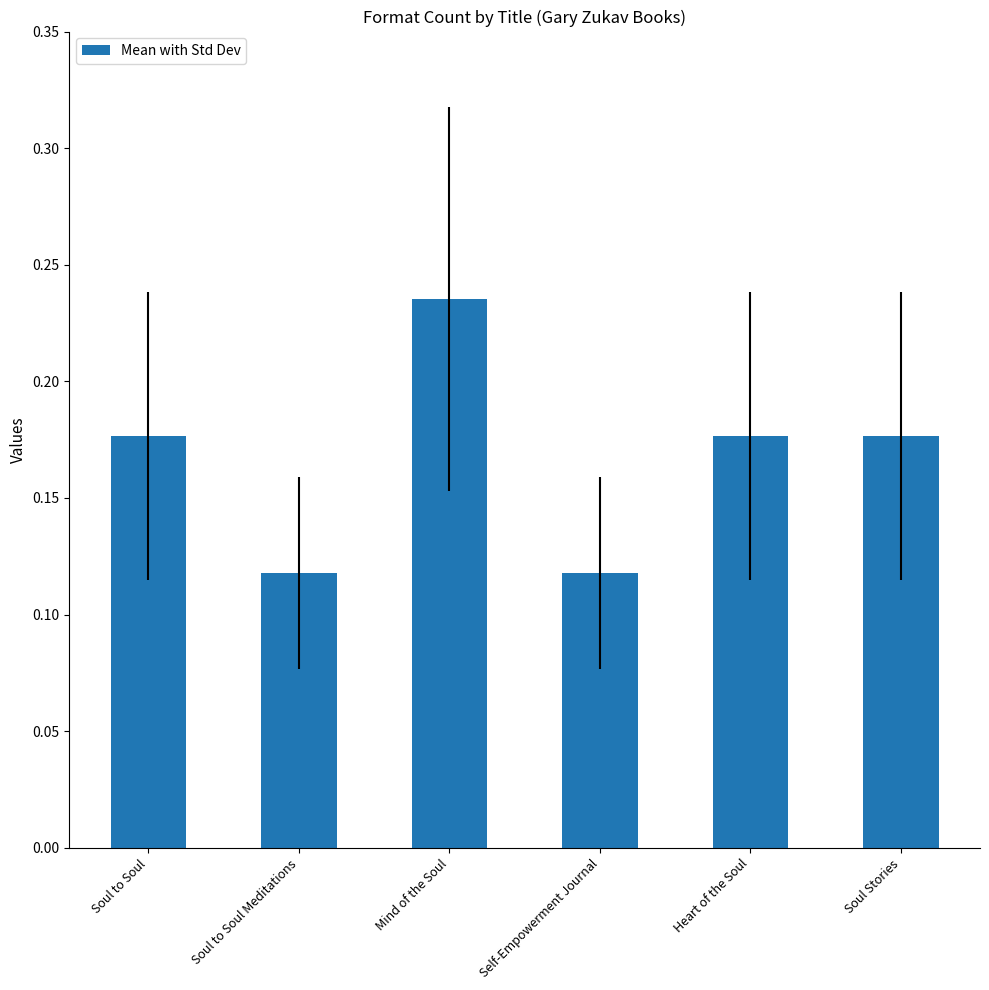

What is the sum of all values?

1.0